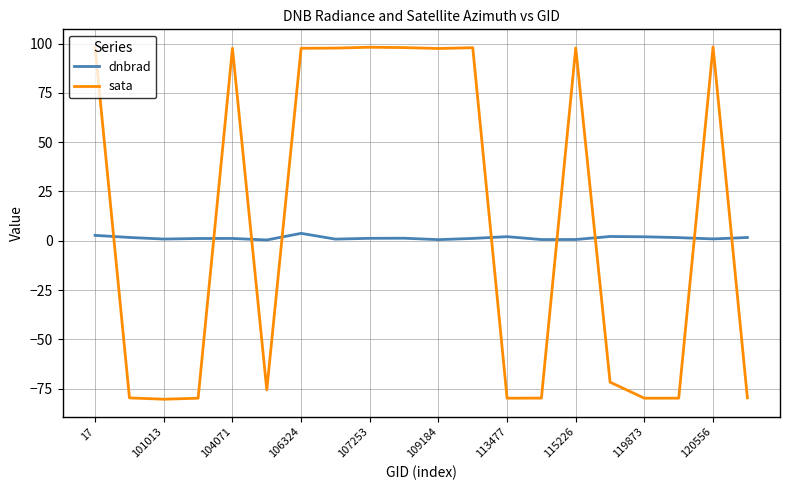

After their last crossing, which series has the higher values: sata or dnbrad?

dnbrad